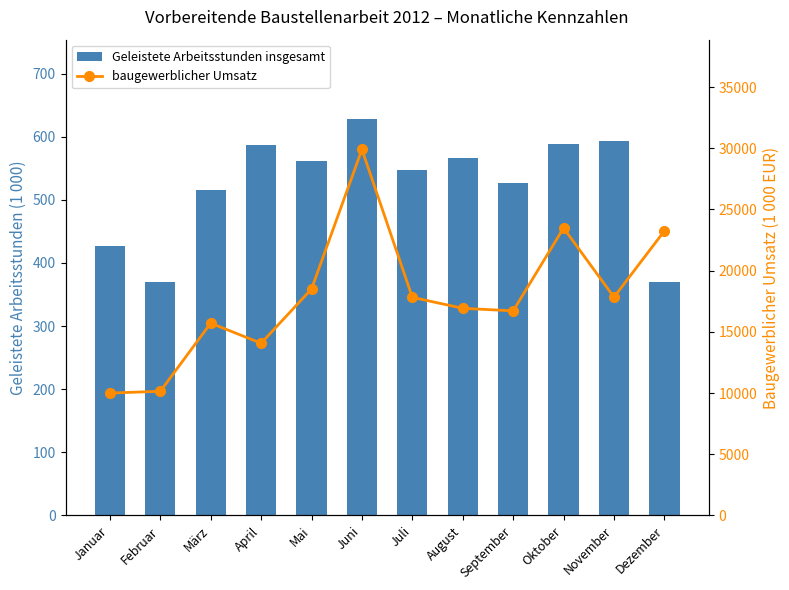

Which category has the highest value in the Geleistete Arbeitsstunden insgesamt series?

Juni